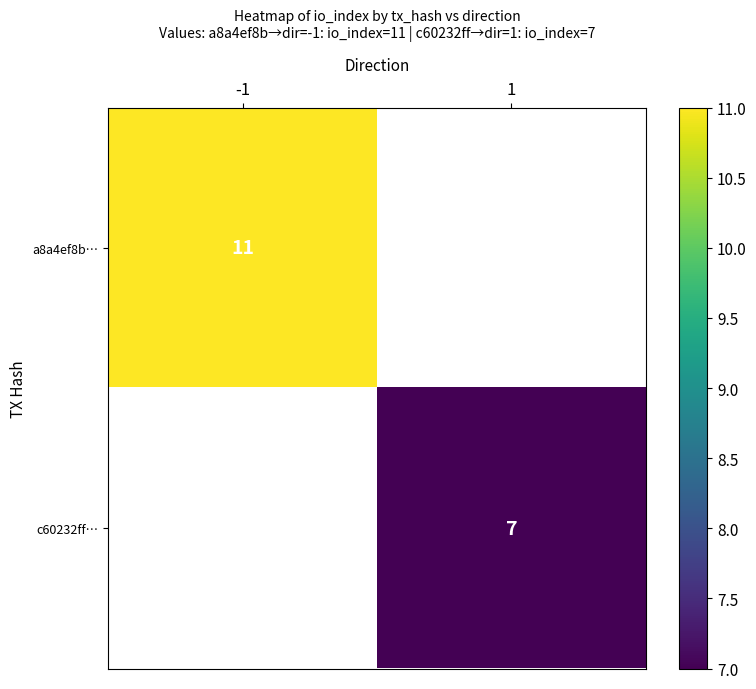

At how many categories does at least one series exceed 7?

1